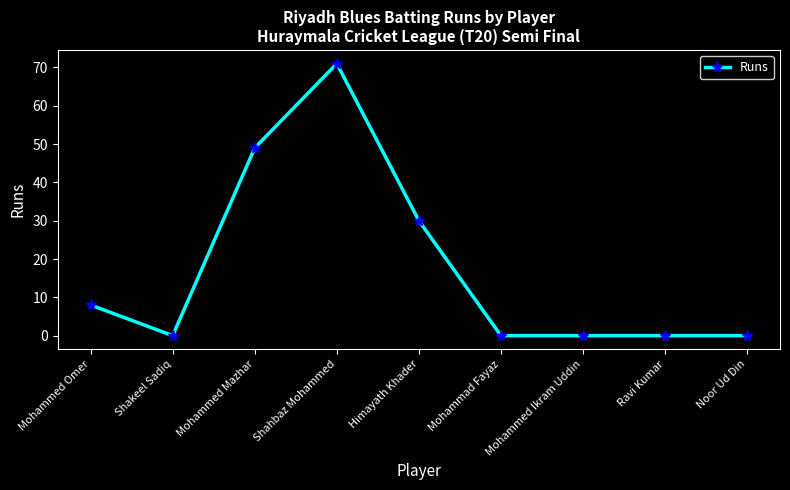

Count the number of data series in this chart.

1